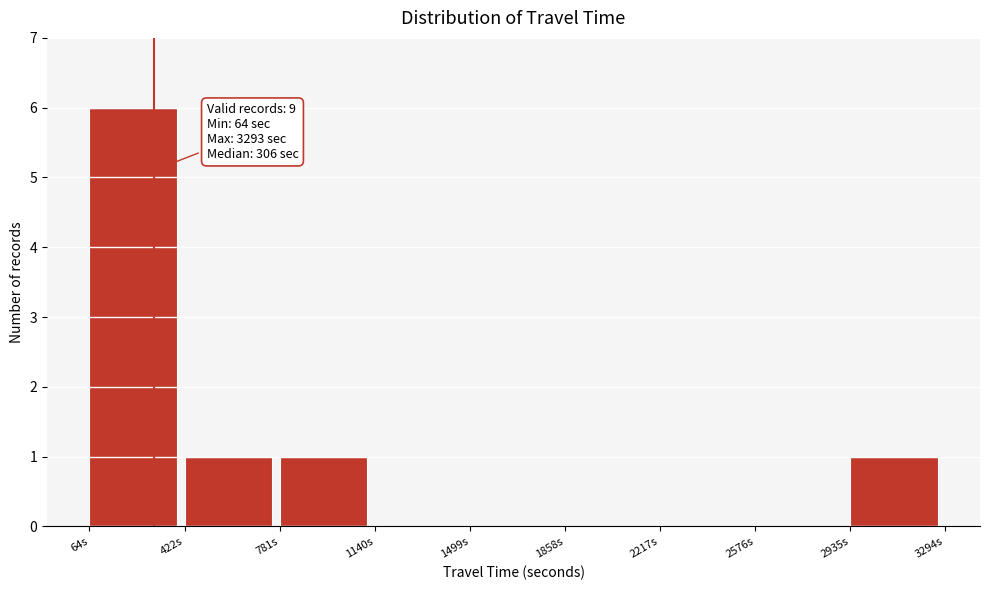

Which range on the x-axis has the tallest bar?

50 to 400